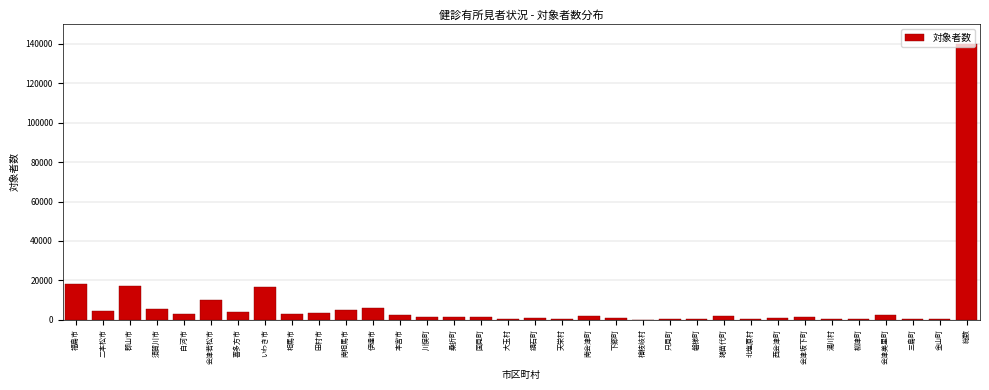

Where is the data nearest to the value 70010?

福島市